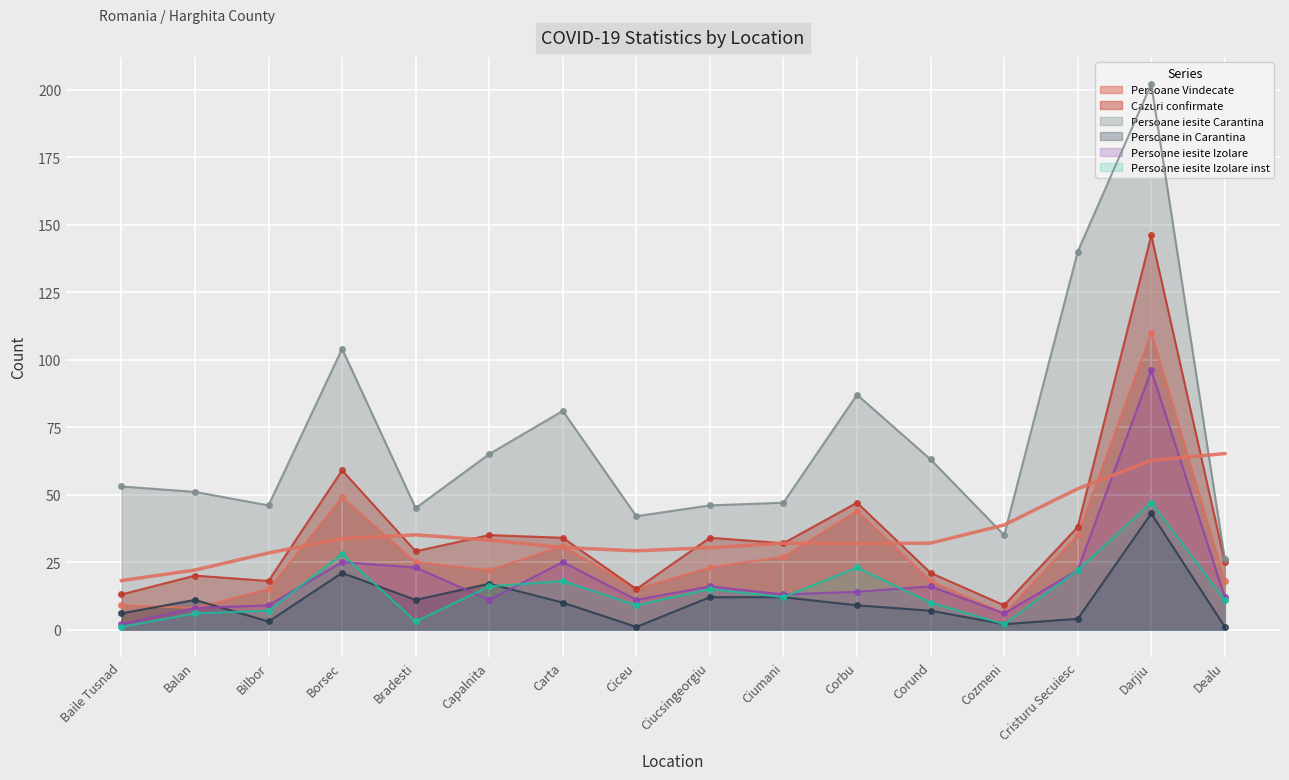

The Persoane iesite Carantina series shows 242 at Cristuru Secuiesc. True or false?

False